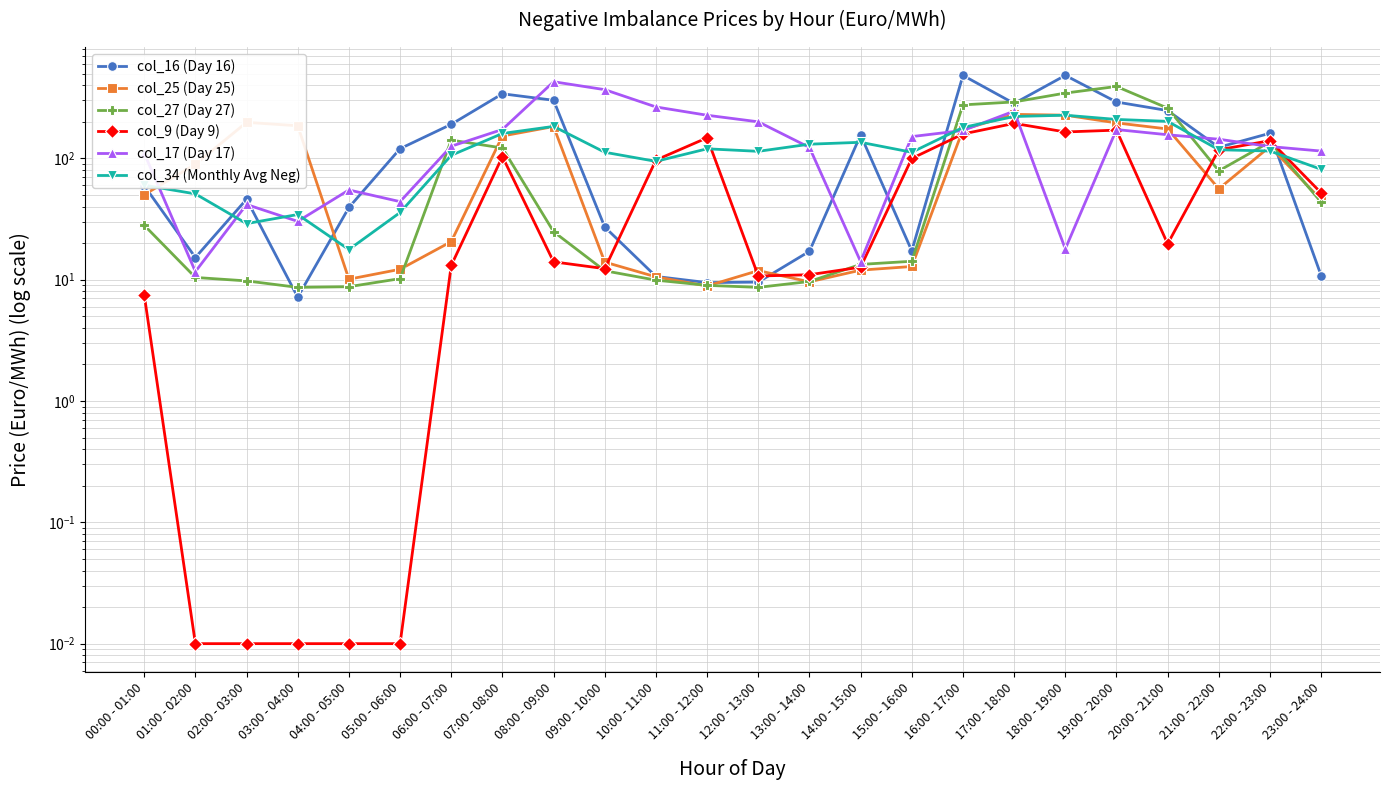

What position from the right is 23:00 - 24:00?

1